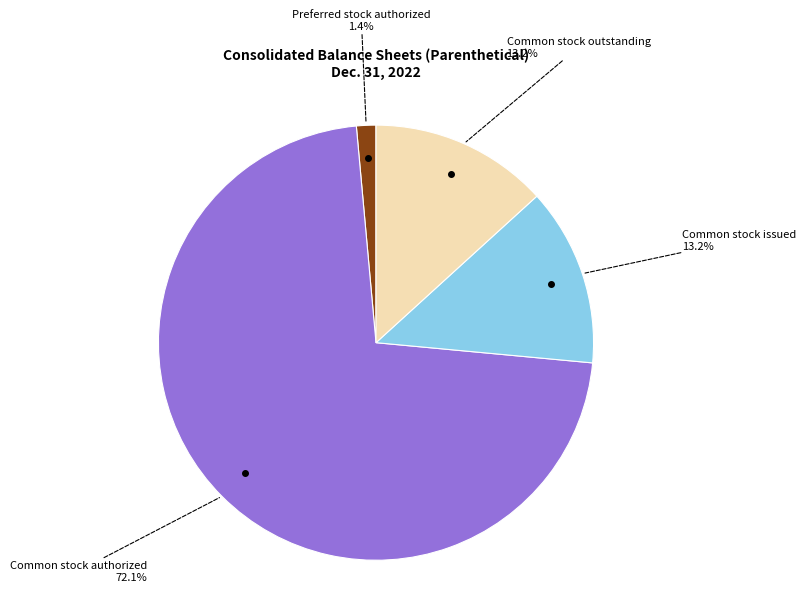

To the nearest percent, what is the combined percentage of Preferred stock authorized and Common stock authorized?

74%